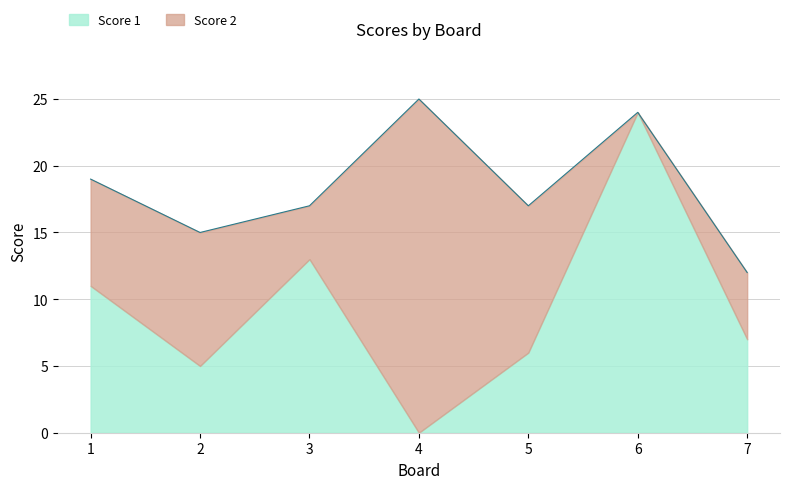

What is the maximum value for Score 1?

24